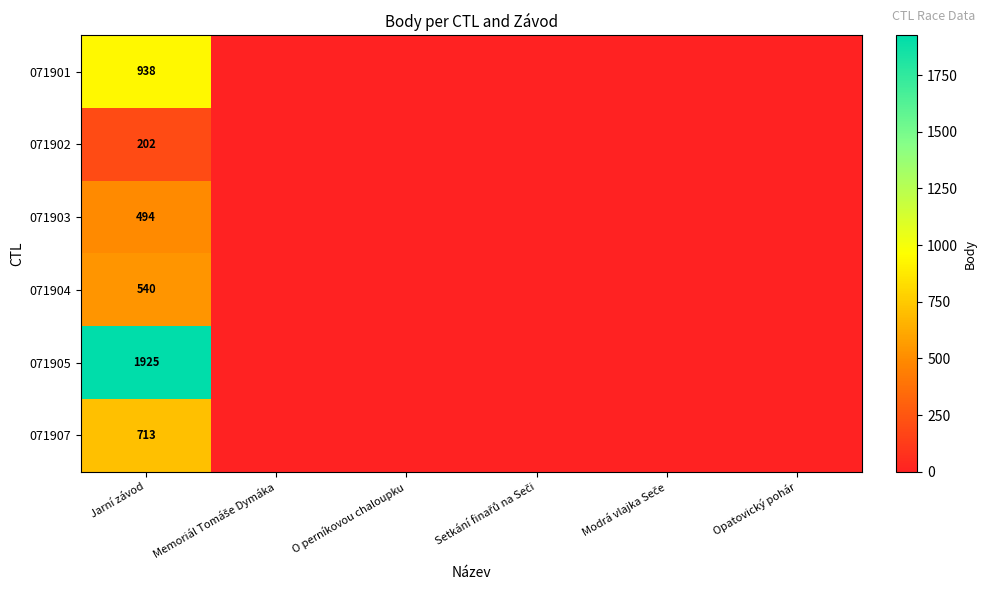

The 071904 series shows 540 at Jarní závod. True or false?

True